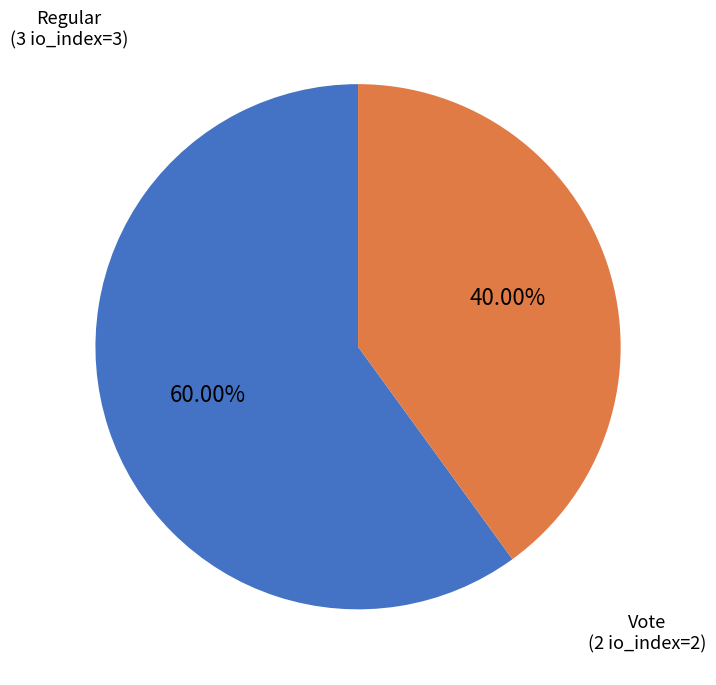

Is there a majority slice in this chart?

Yes